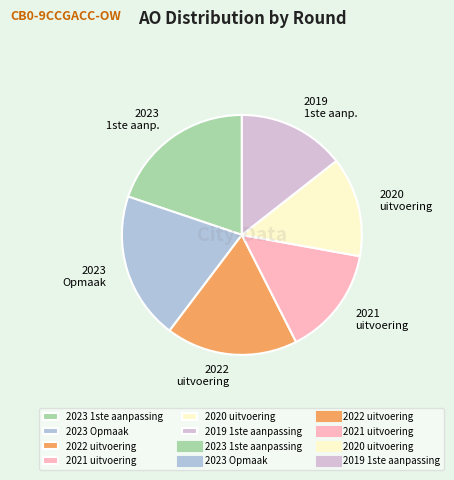

Count the number of slices in the pie.

6